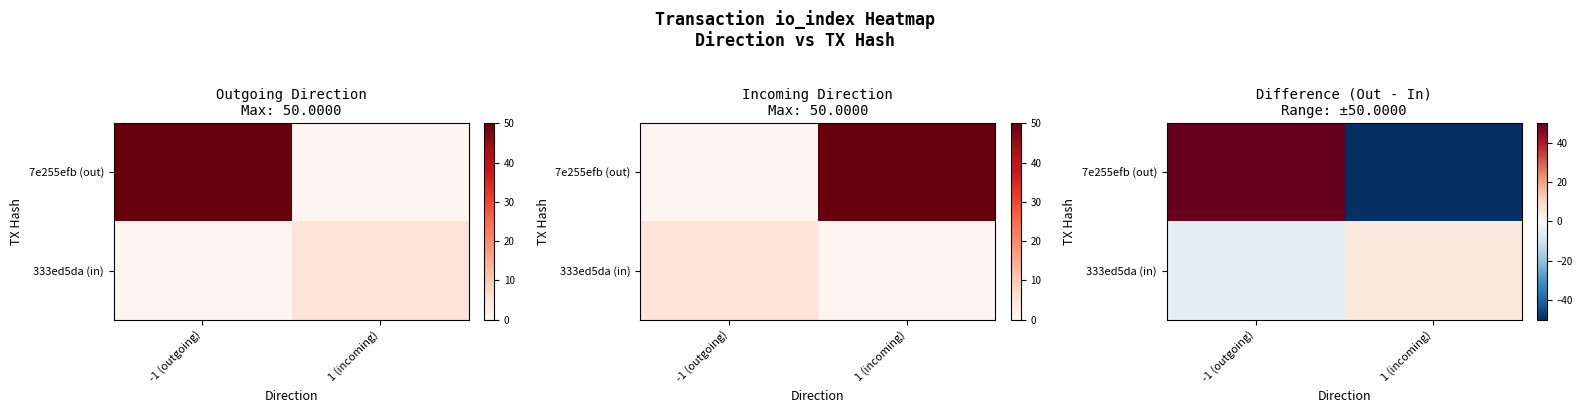

At how many categories does at least one series exceed -17?

2